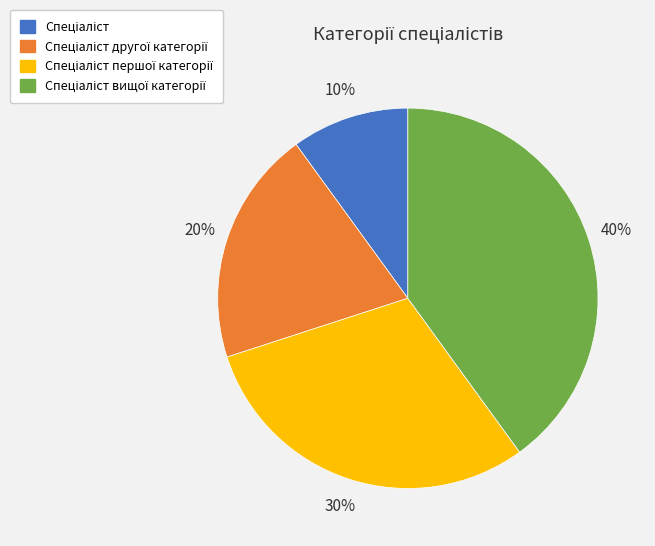

Is there a majority slice in this chart?

No